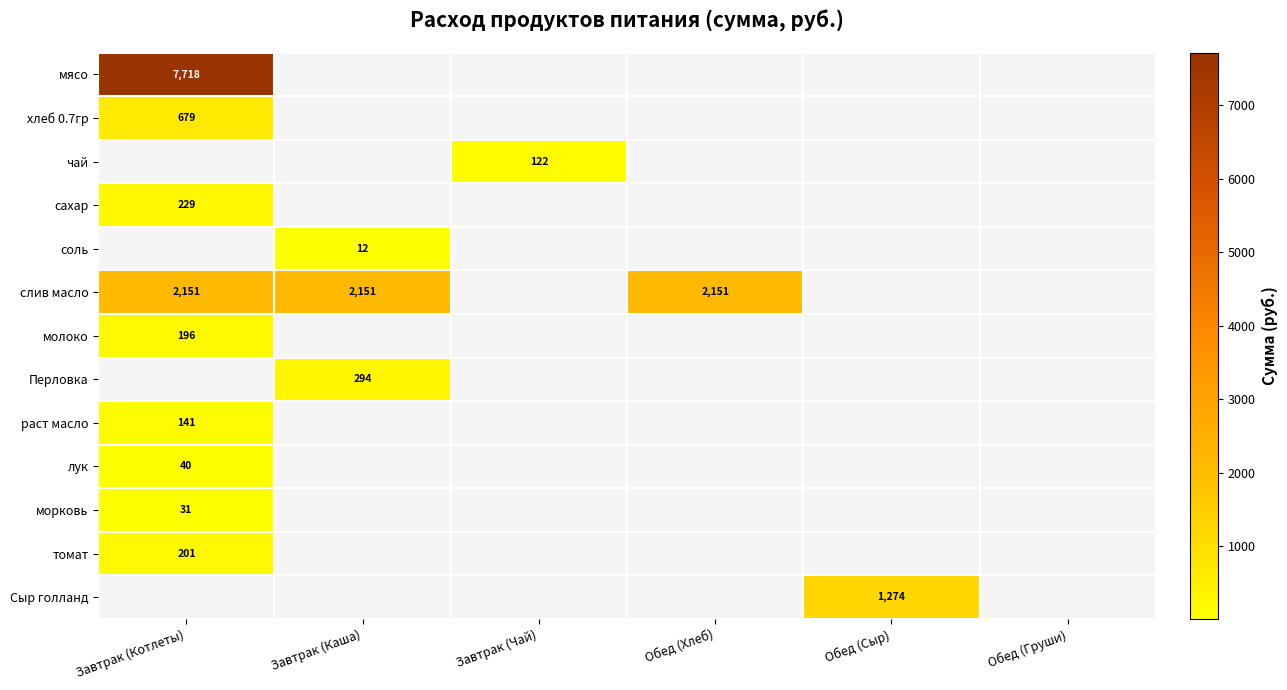

The раст масло series shows 141.0 at Завтрак (Котлеты). True or false?

True